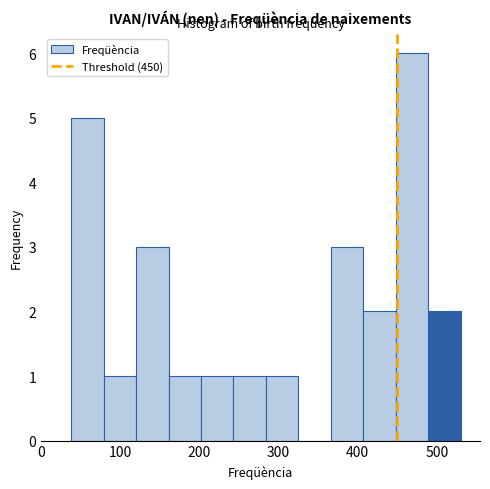

Reading left to right, list every bar in this chart as the range it spans on the x-axis followed by its height. Neither the bar edges nor the heights are printed on the chart, so give them approximately, as read against the axes.

38 to 79: 5
79 to 120: 1
120 to 161: 3
161 to 202: 1
202 to 243: 1
243 to 284: 1
284 to 325: 1
325 to 366: 0
366 to 407: 3
407 to 448: 2
448 to 489: 6
489 to 530: 2